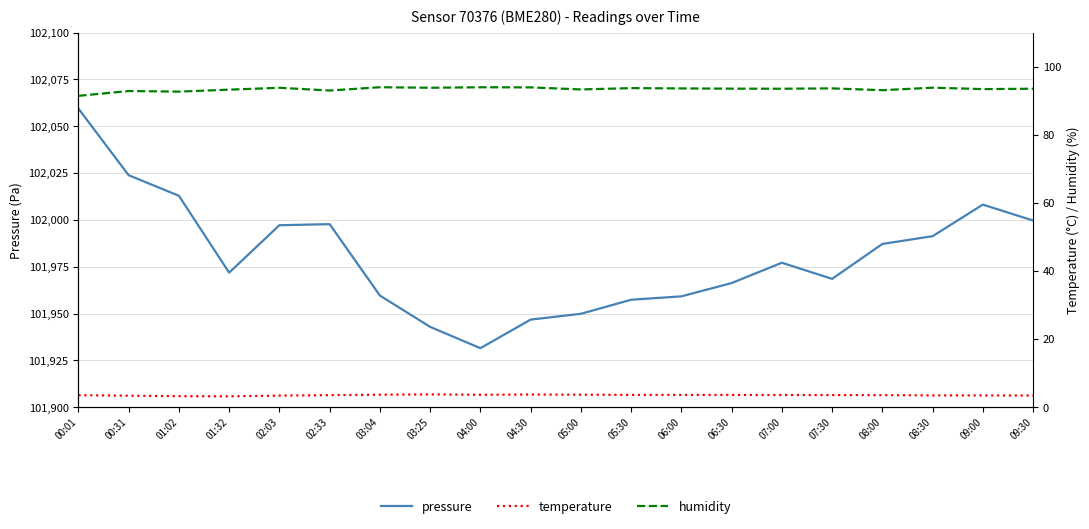

At how many categories does at least one series exceed 95664?

20